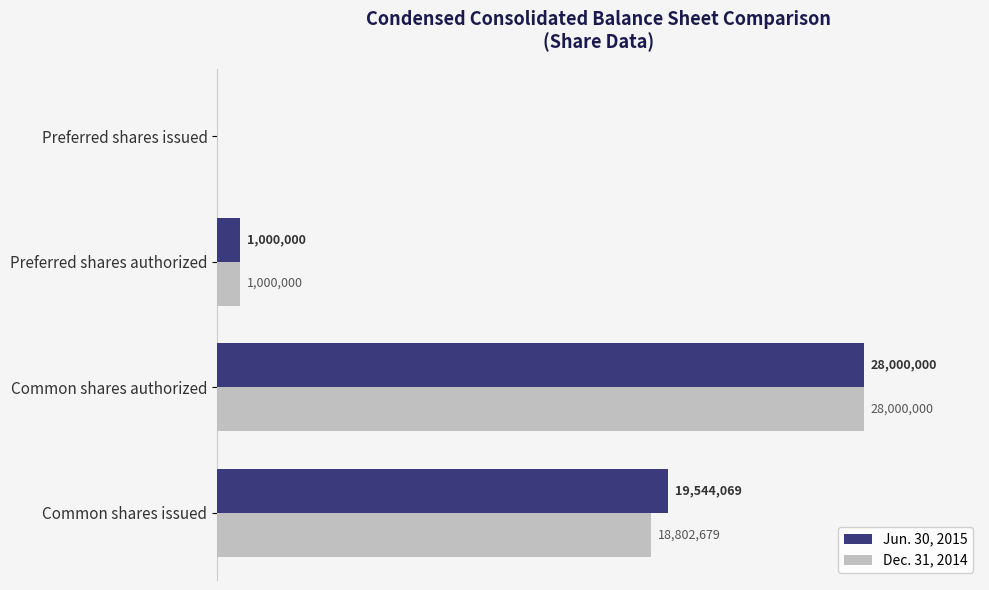

What is the maximum value for Jun. 30, 2015?

28000000